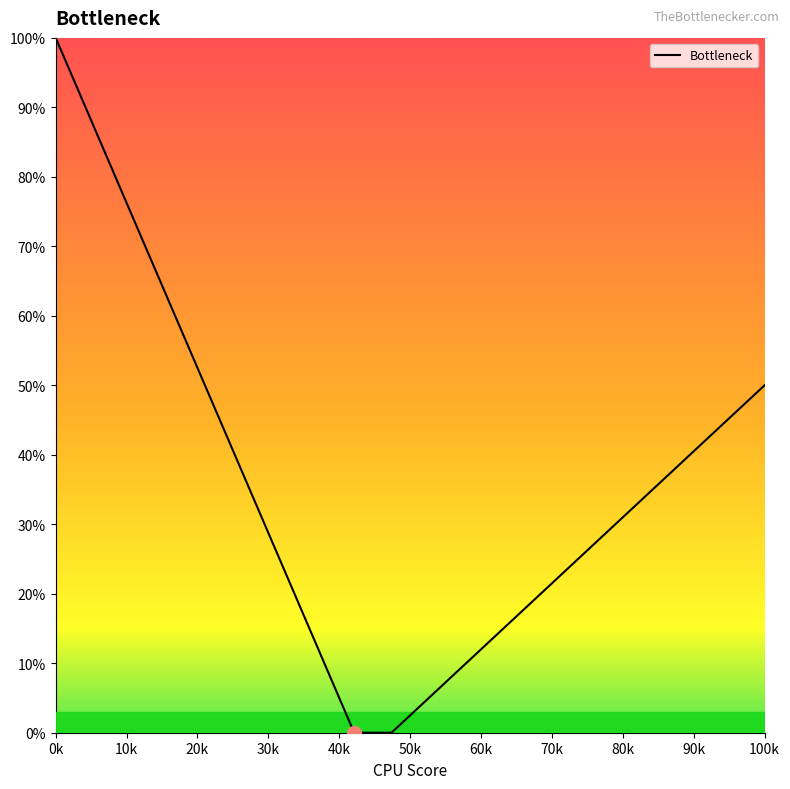

What is the difference between the maximum and minimum values?

100.0